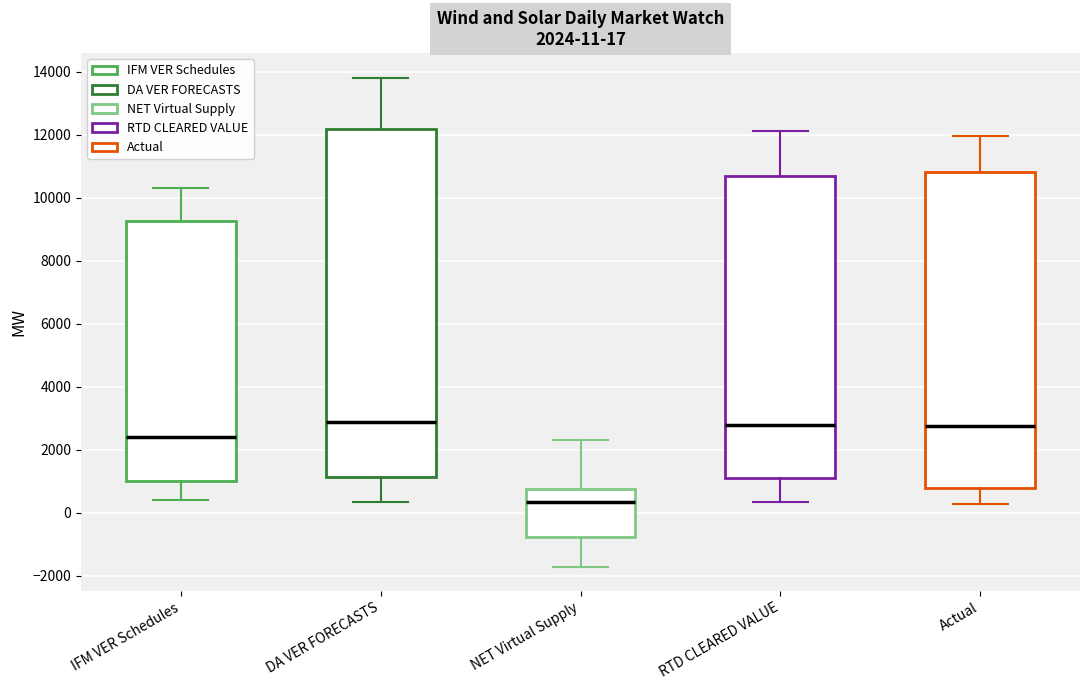

Which box is the tallest, from its lower edge to its upper edge?

DA VER FORECASTS